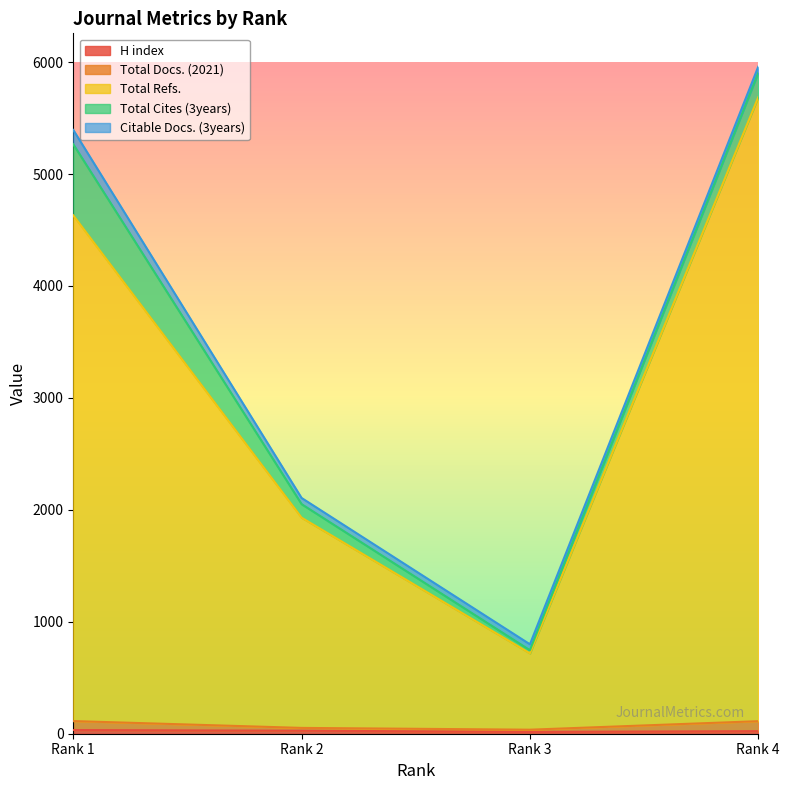

Where is Total Docs. (2021) nearest to the value 74?

Rank 2